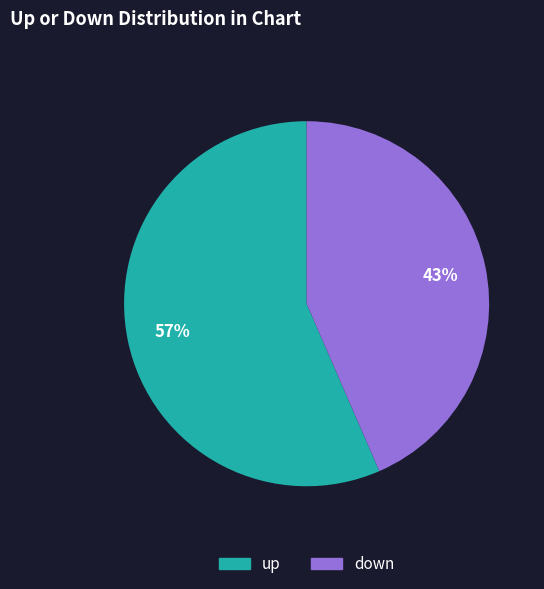

Is the sum of down and up greater than half?

Yes